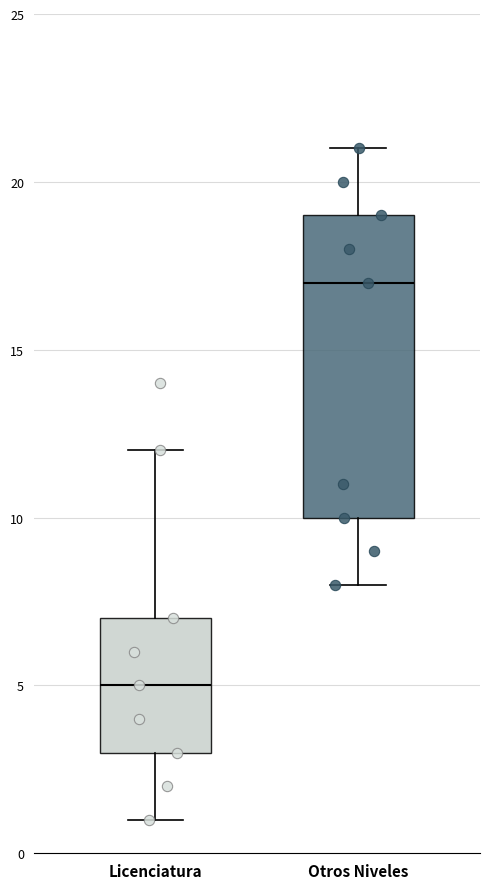

Reading left to right, read every box against the y-axis: the position of its median line, the range the box covers, and the ends of its whiskers. The values are not printed on the chart, so give them approximately, as read against the axis.

Licenciatura: median 5, box 3 to 7, whiskers 1 to 12
Otros Niveles: median 17, box 10 to 19, whiskers 8 to 21